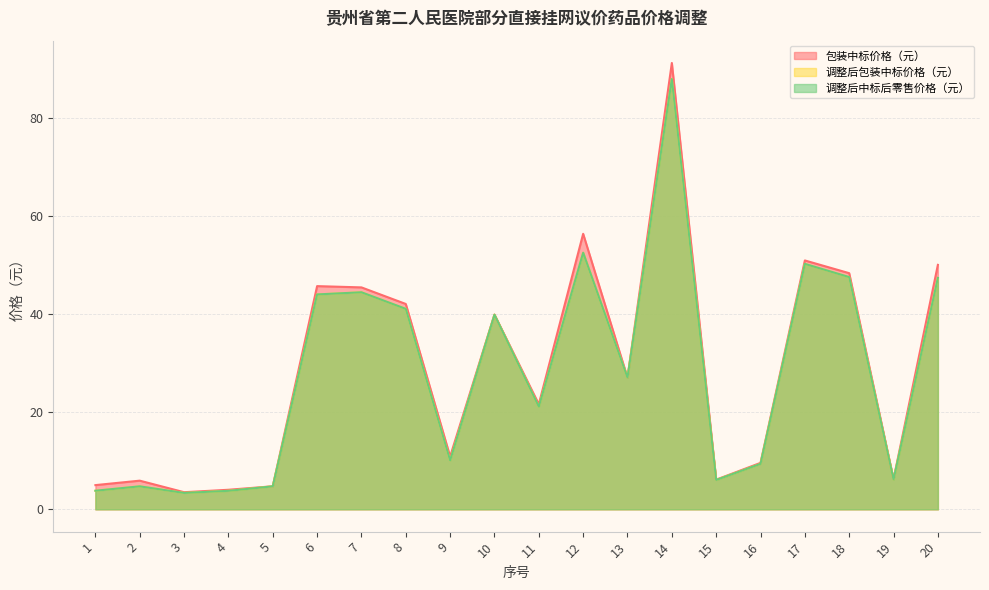

What is the total value across all series at 15?

18.1